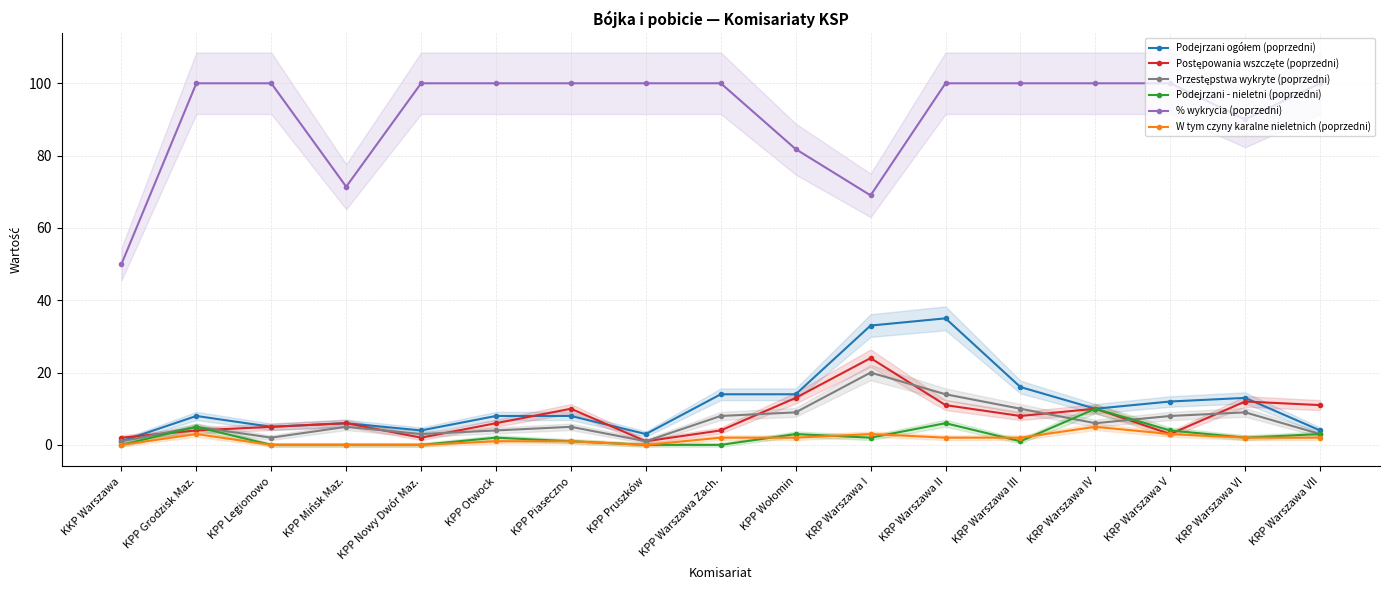

True or false: Podejrzani - nieletni (poprzedni) has a value of -3.6 at KPP Warszawa Zach..

False